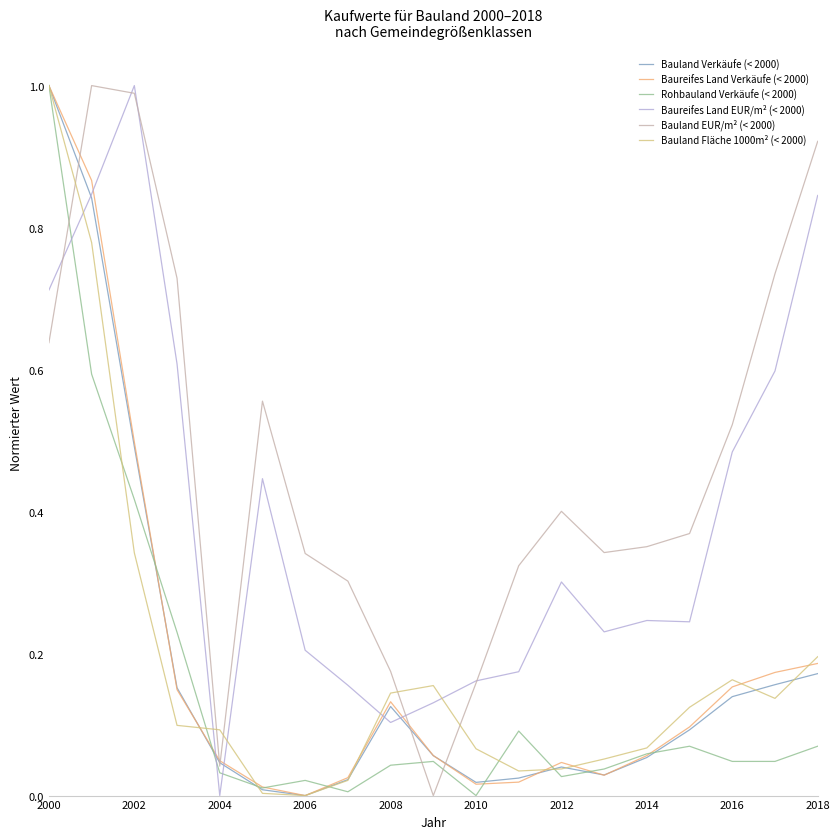

How many times do Bauland EUR/m² (< 2000) and Bauland Fläche 1000m² (< 2000) cross each other?

5